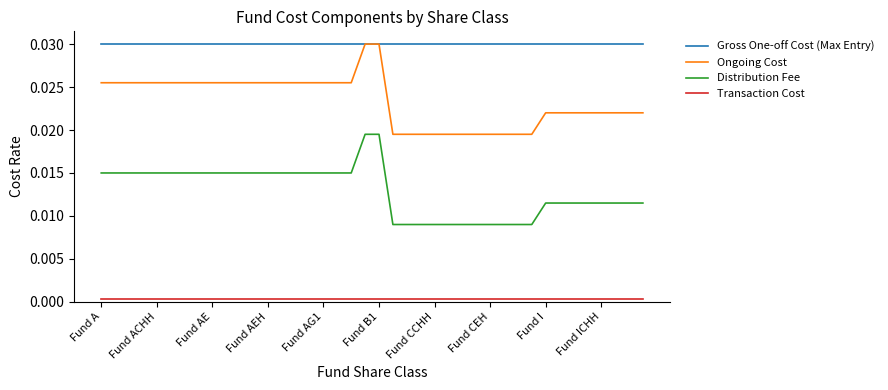

True or false: Gross One-off Cost (Max Entry) and Transaction Cost intersect in this chart.

False